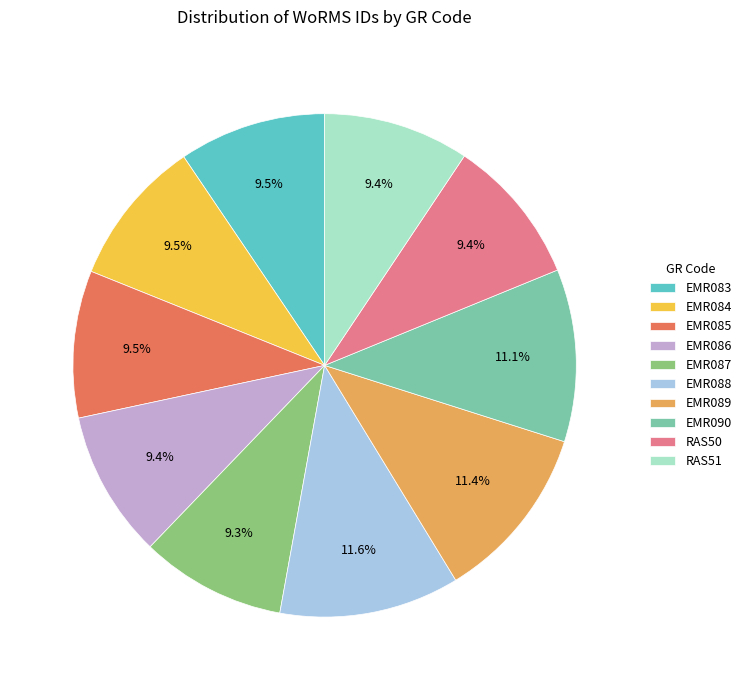

How many segments does this pie chart have?

10